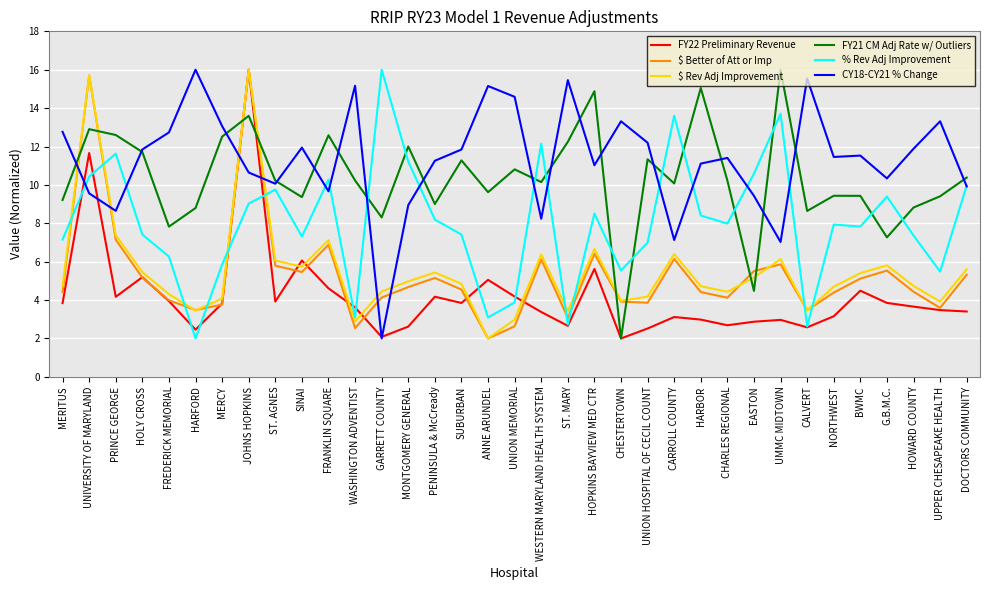

At how many categories does at least one series exceed 10?

35